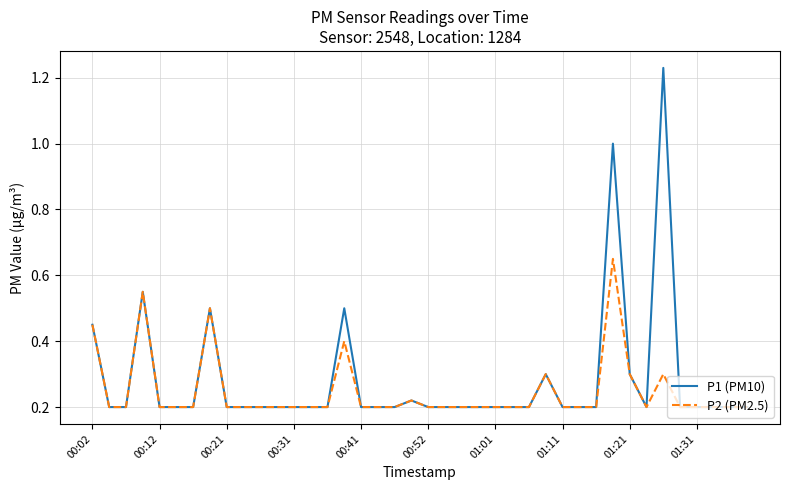

Rank the series by their maximum value, from highest to lowest.

P1 (PM10), P2 (PM2.5)